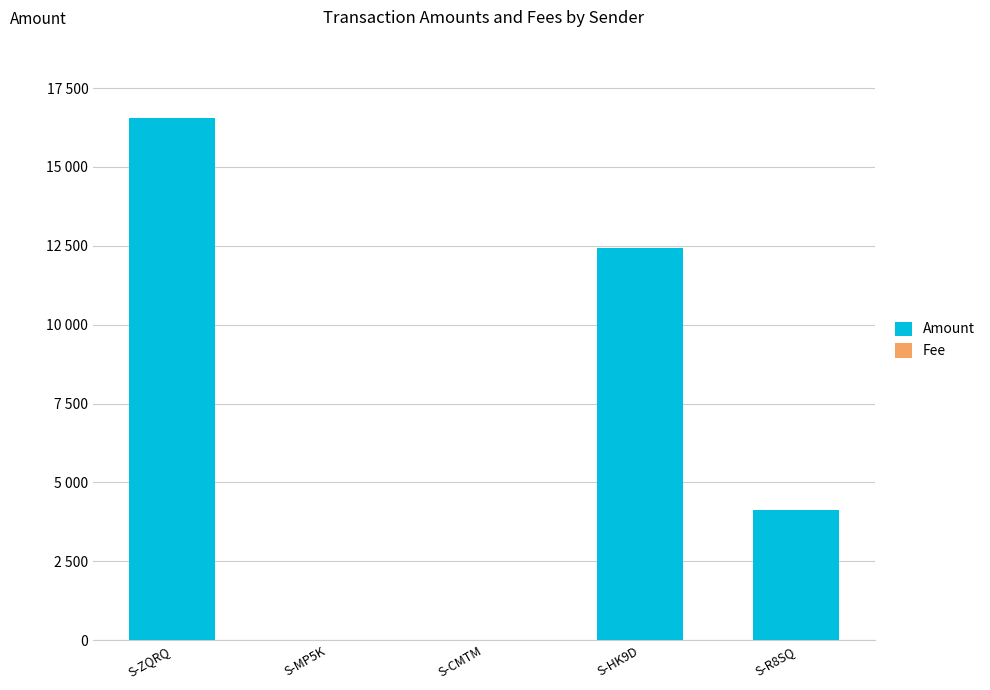

Which series has the largest range (max minus min)?

Amount